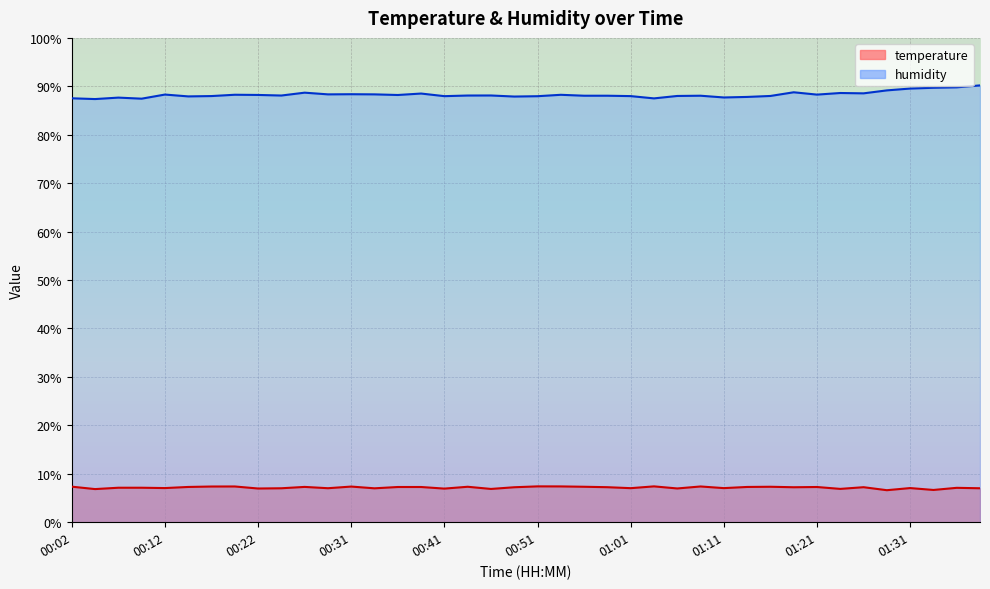

Does the chart display data point markers on the line(s)?

No